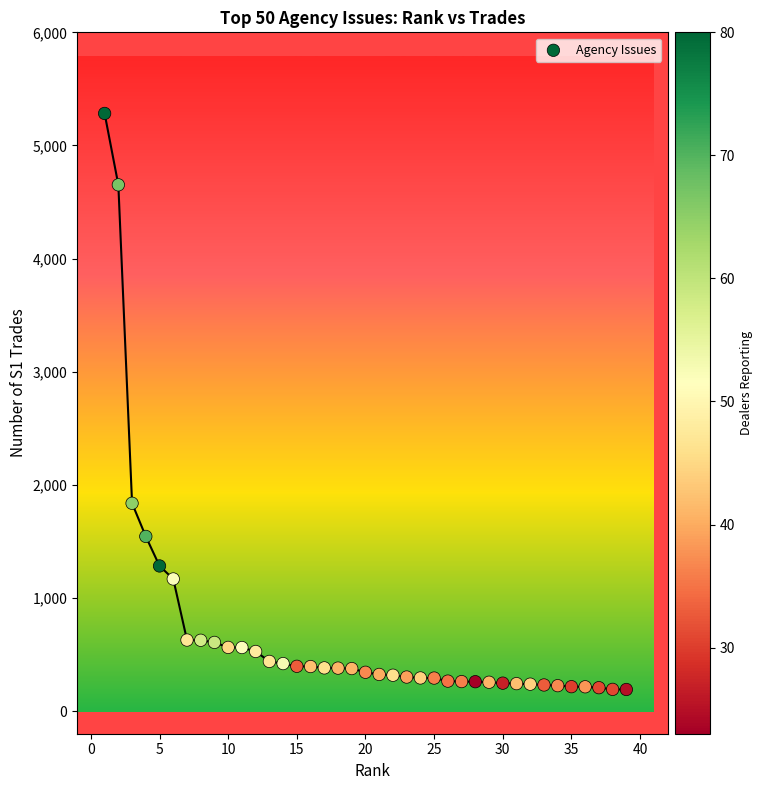

What Y value in the scatter plot is closest to 2737?

1837